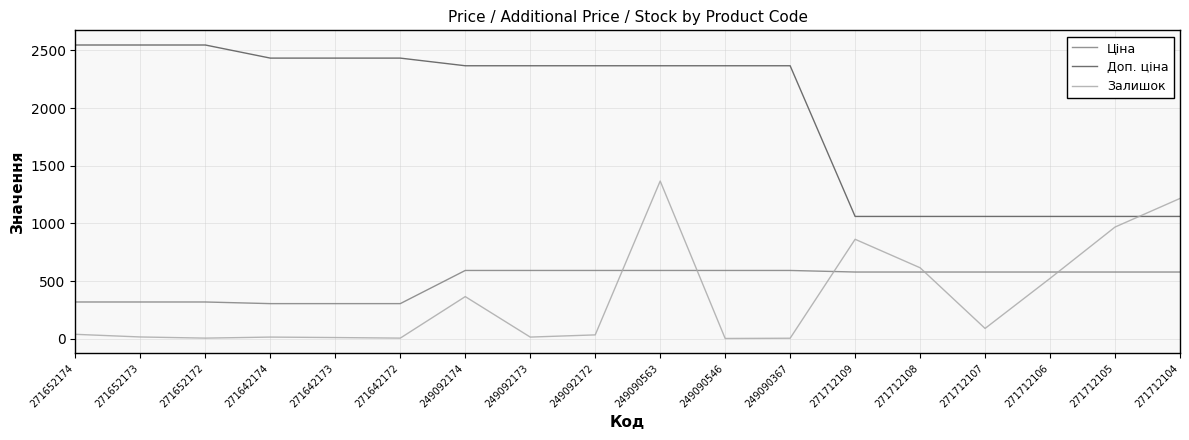

What is the sum of all Залишок values?

6145.0